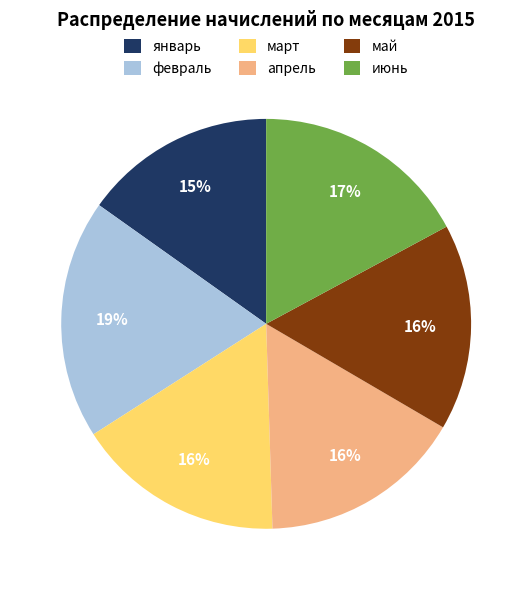

Which has a higher value, март or июнь?

июнь